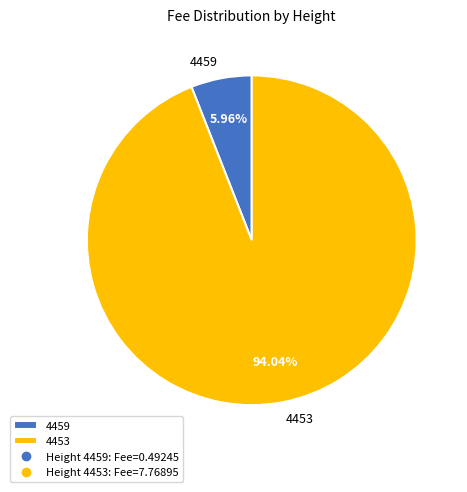

True or false: 4459 accounts for 1% of the total.

False